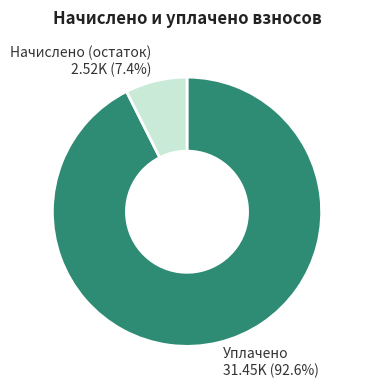

Is Уплачено the majority of the pie?

Yes